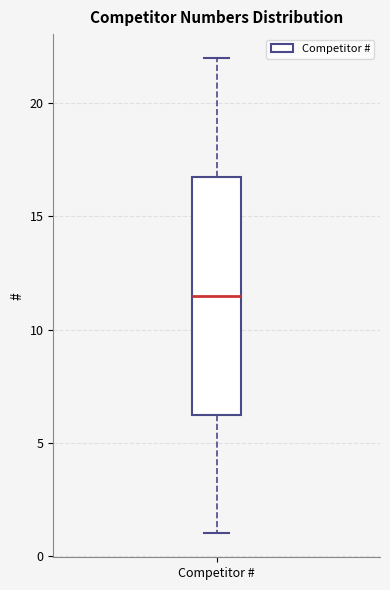

Transcribe this box plot: give where the median line is, the range the box spans, and where the two whiskers end, as read against the y-axis. The values are not printed on the chart, so give them approximately, as read against the axis.

median 11.5, box 6.5 to 17.0, whiskers 1.0 to 22.0